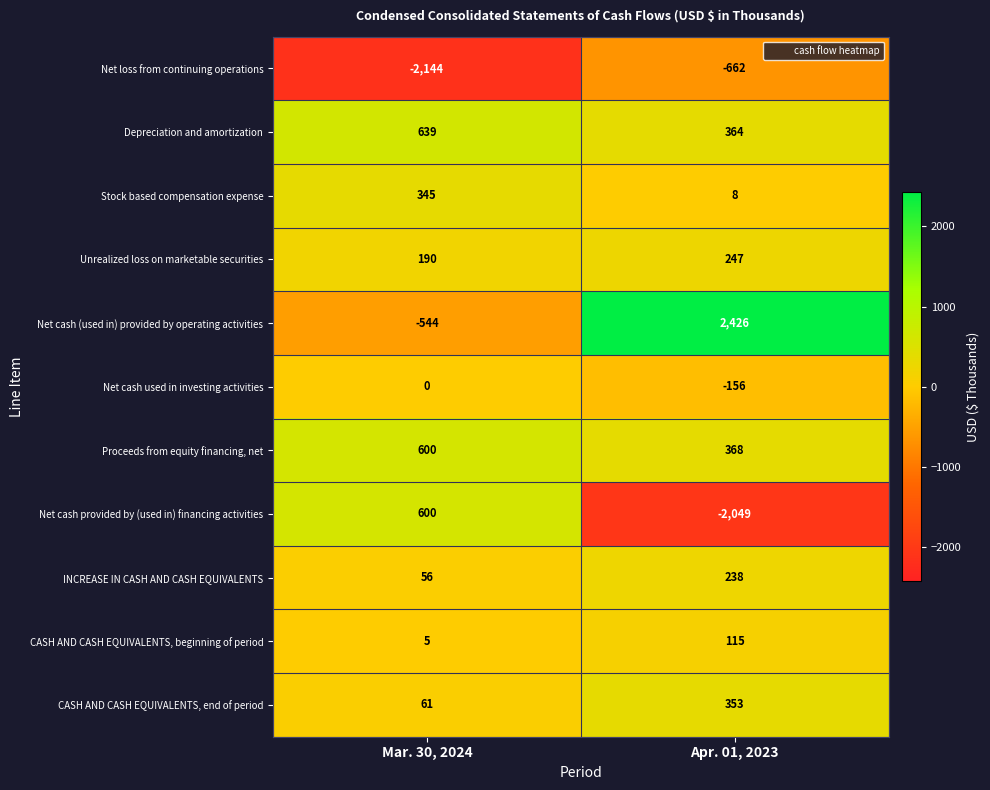

Between Mar. 30, 2024 and Apr. 01, 2023, which series saw the biggest shift?

Net cash (used in) provided by operating activities